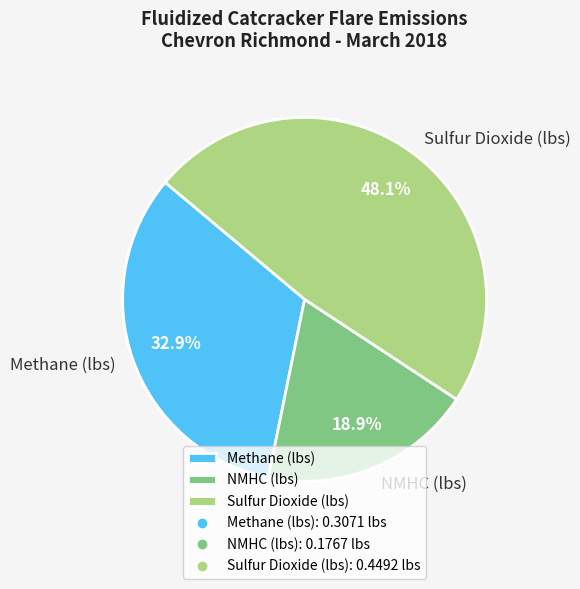

Between NMHC (lbs) and Methane (lbs), which is larger?

Methane (lbs)